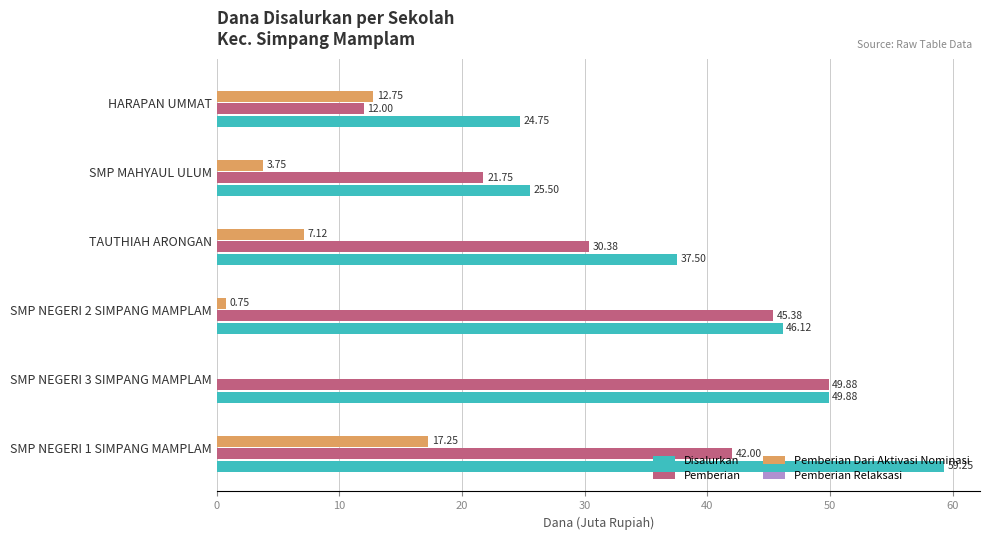

What is the sum of all Pemberian values?

201.4